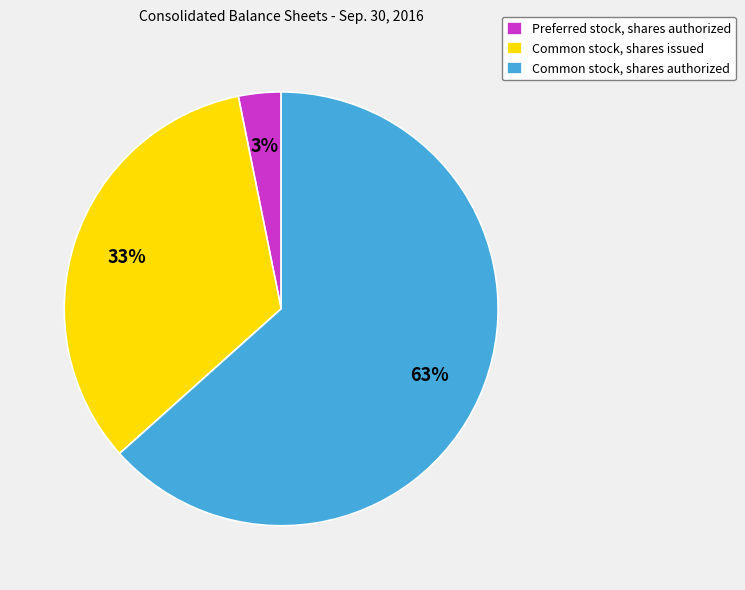

Which has a higher value, Common stock, shares issued or Common stock, shares authorized?

Common stock, shares authorized